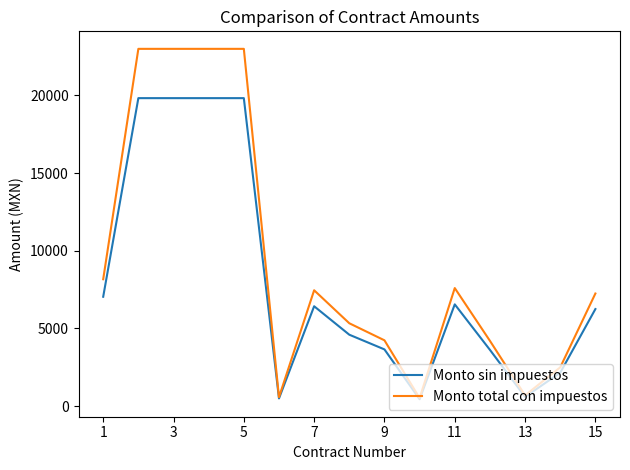

Which series has the largest range (max minus min)?

Monto total con impuestos